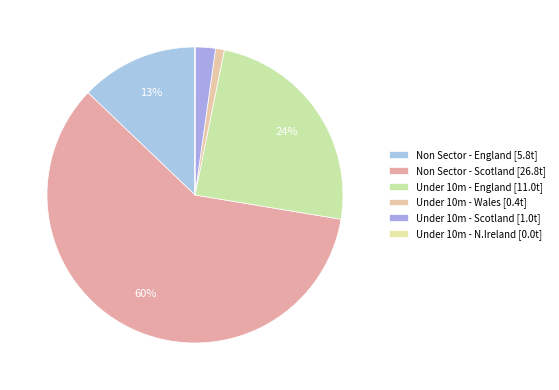

What percentage do Under 10m - Wales and Under 10m - England together represent?

25.4%